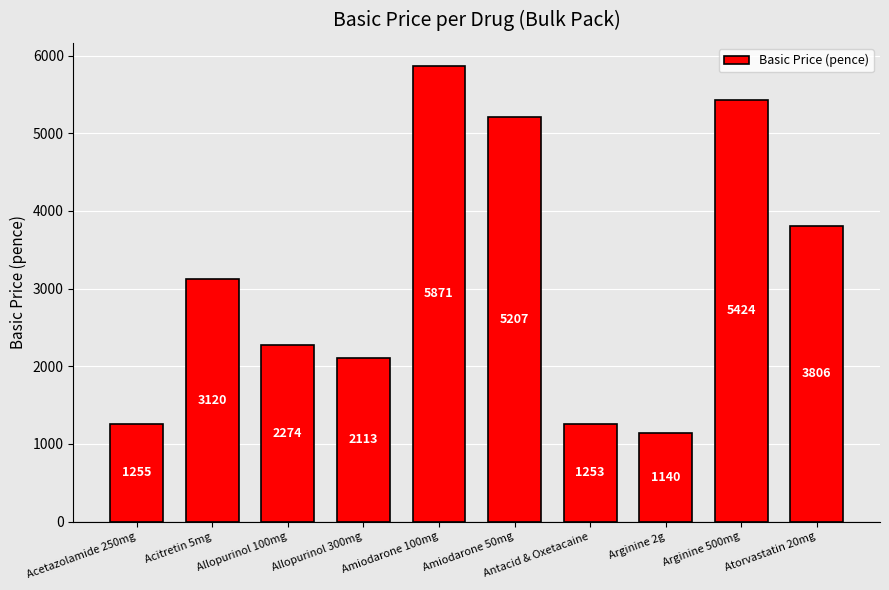

Read the value at Arginine 2g, to the nearest 10.

1140